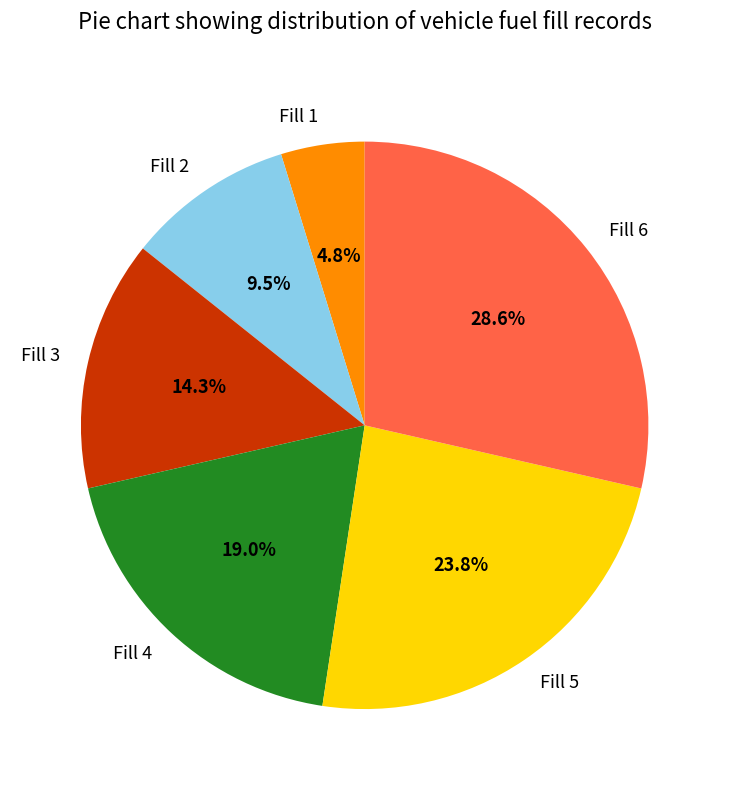

Which slice is the smallest?

Fill 1